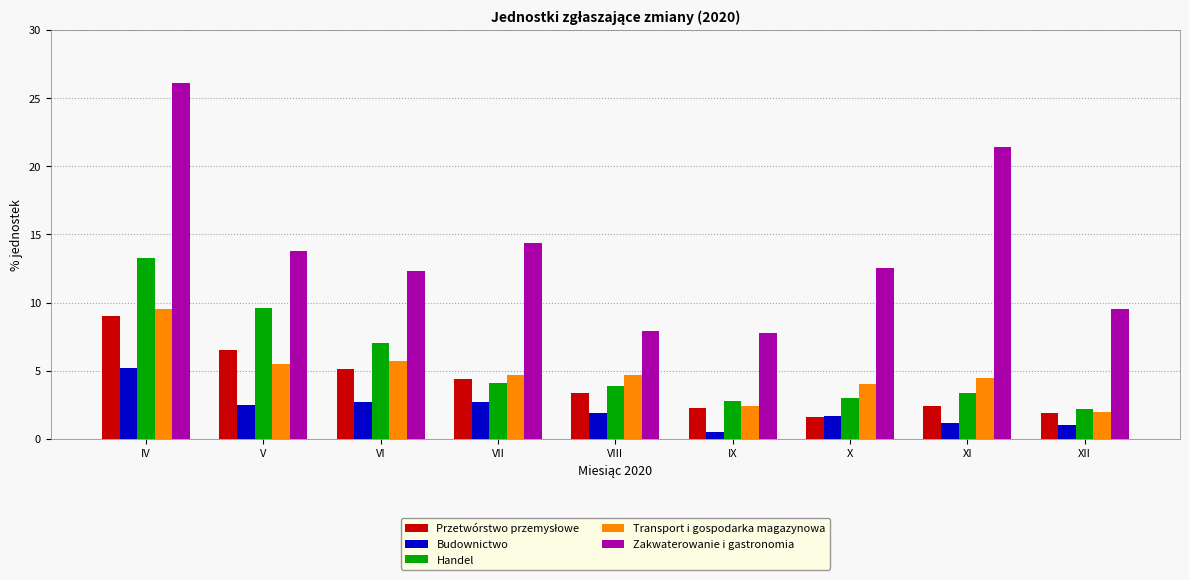

What is the sum of all Zakwaterowanie i gastronomia values?

125.7